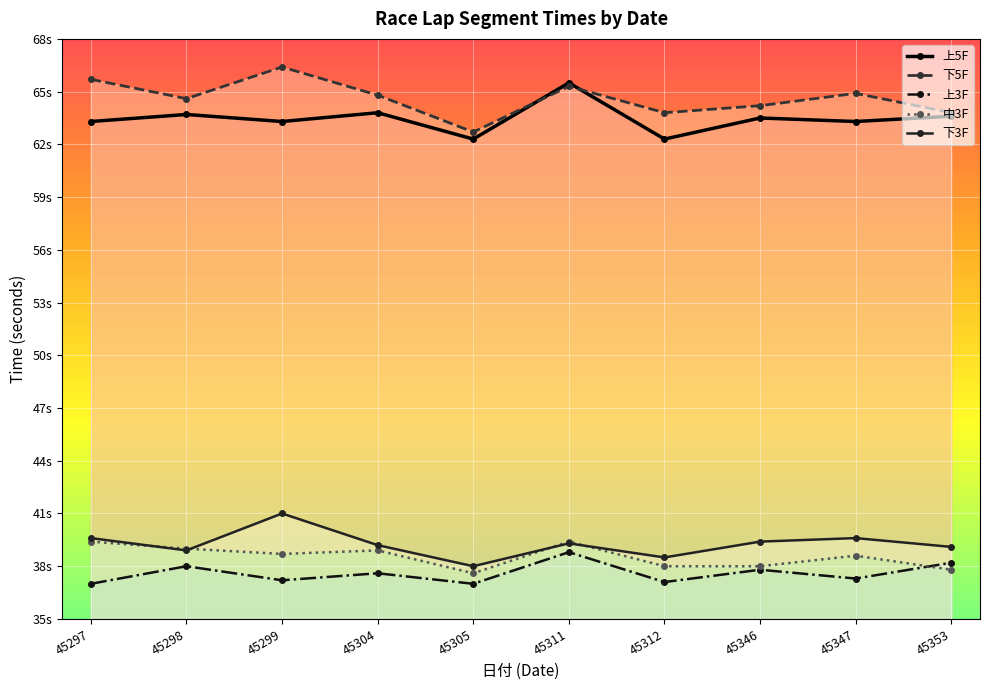

What is the average value of the 上5F series?

63.5